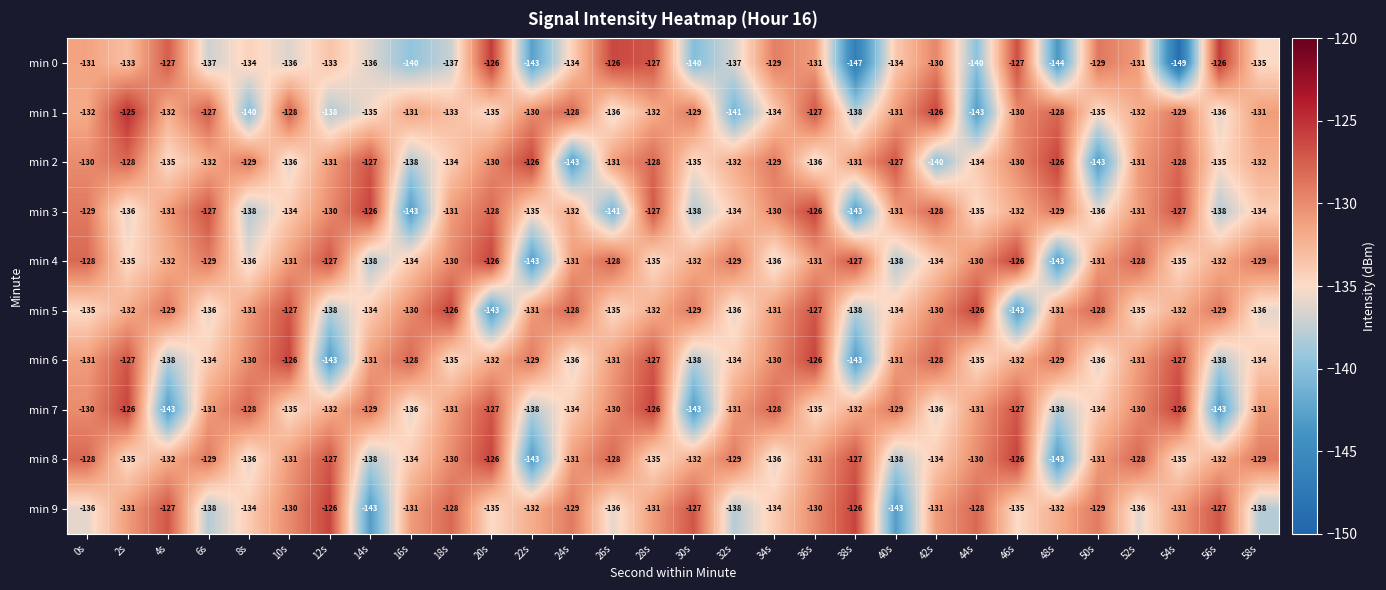

What is the total value across all series at 56s?

-1336